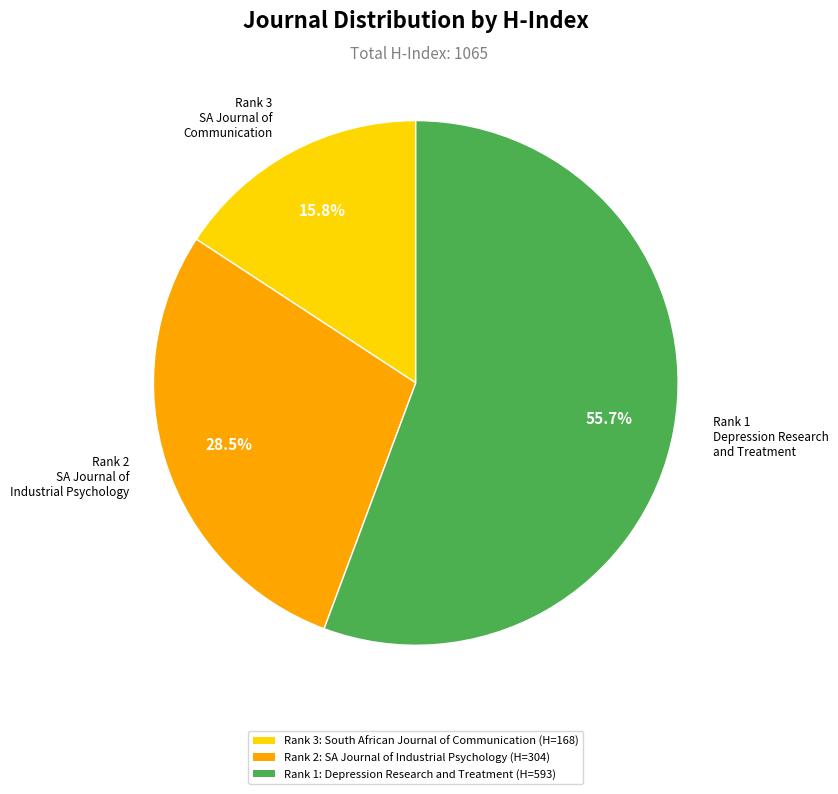

How many segments does this pie chart have?

3